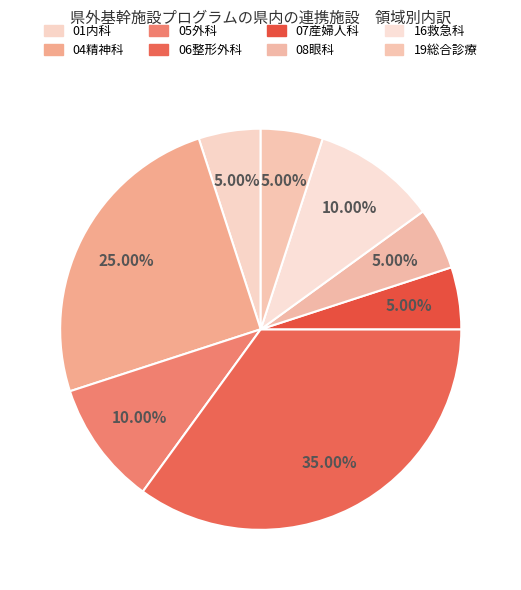

Is it true that 01内科 is 1% of the pie?

False